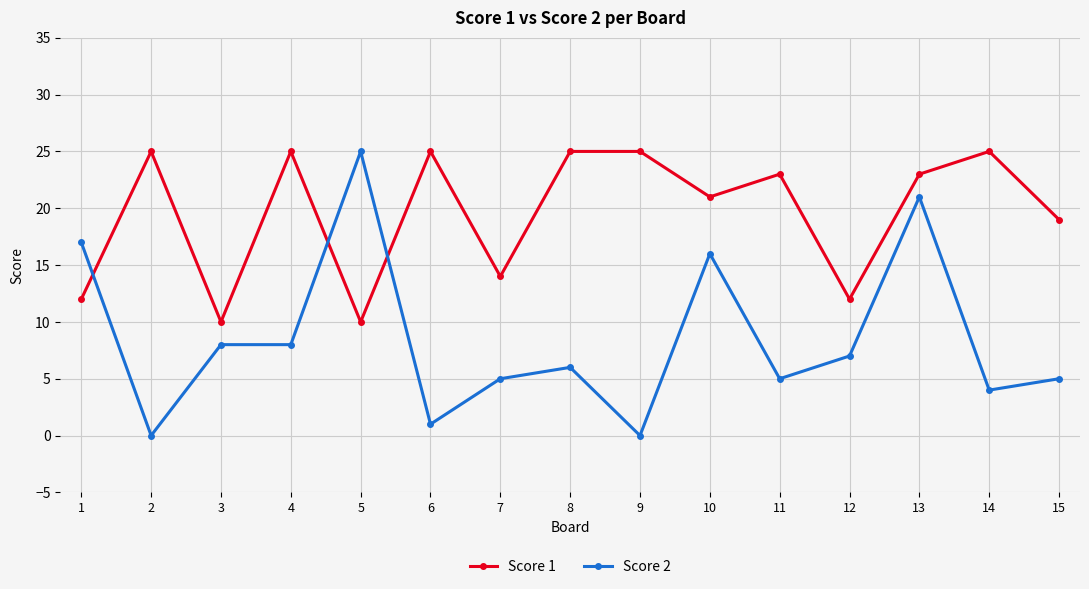

Count the number of data series in this chart.

2